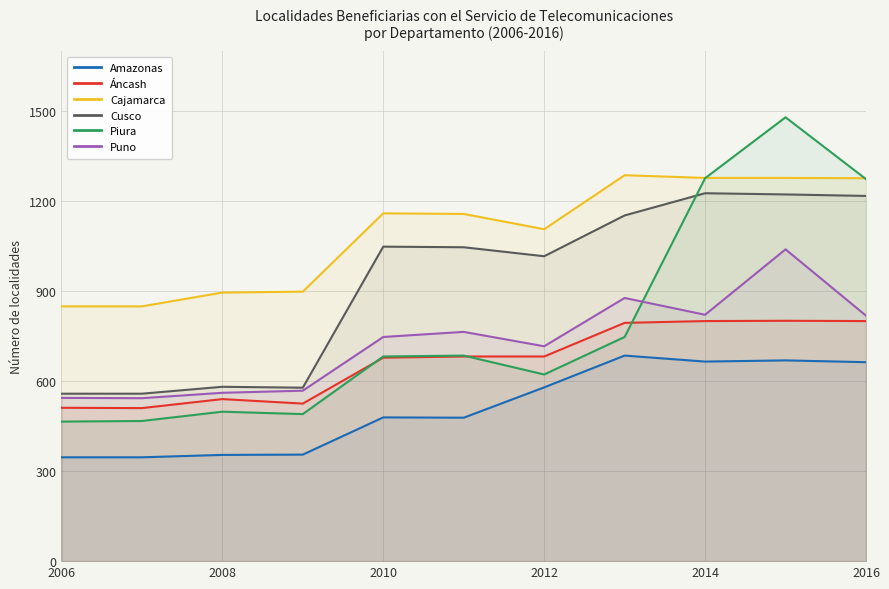

Which series has the largest total across all categories?

Cajamarca